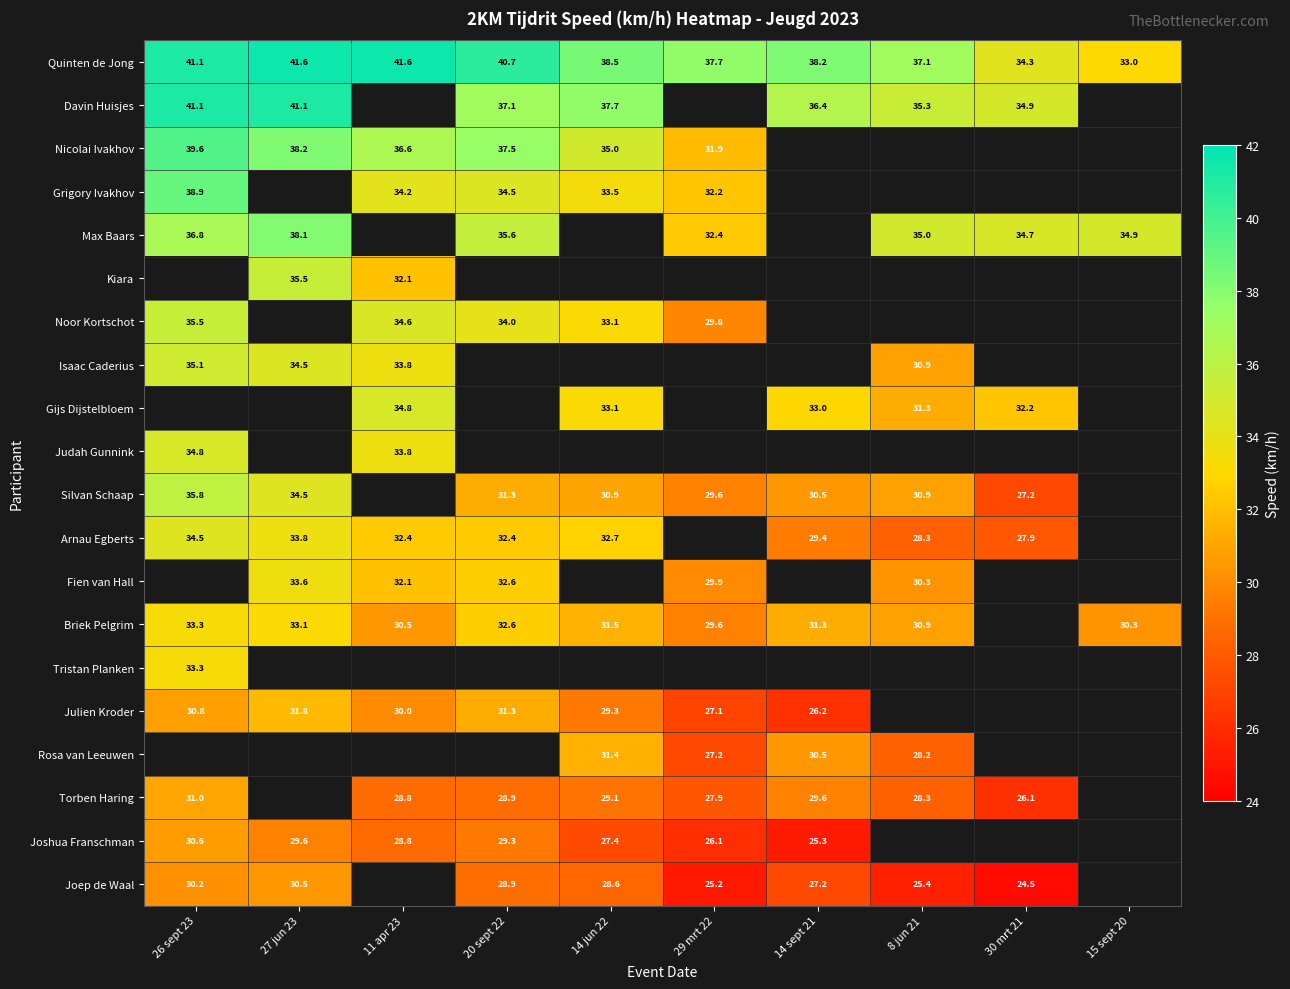

What is the difference between the maximum and minimum values in the Grigory Ivakhov series?

6.7